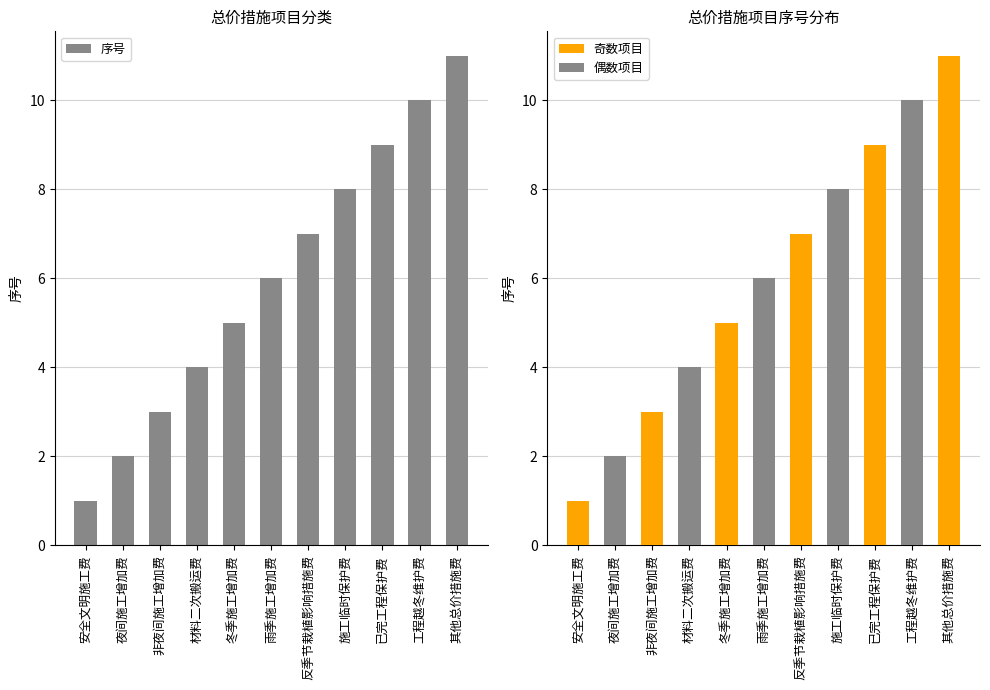

What is the average value of the 奇数项目 series?

3